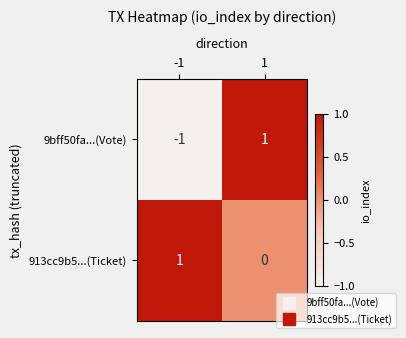

Is the value of 913cc9b5...(Ticket) at 1 greater than the value of 9bff50fa...(Vote) at 1?

No